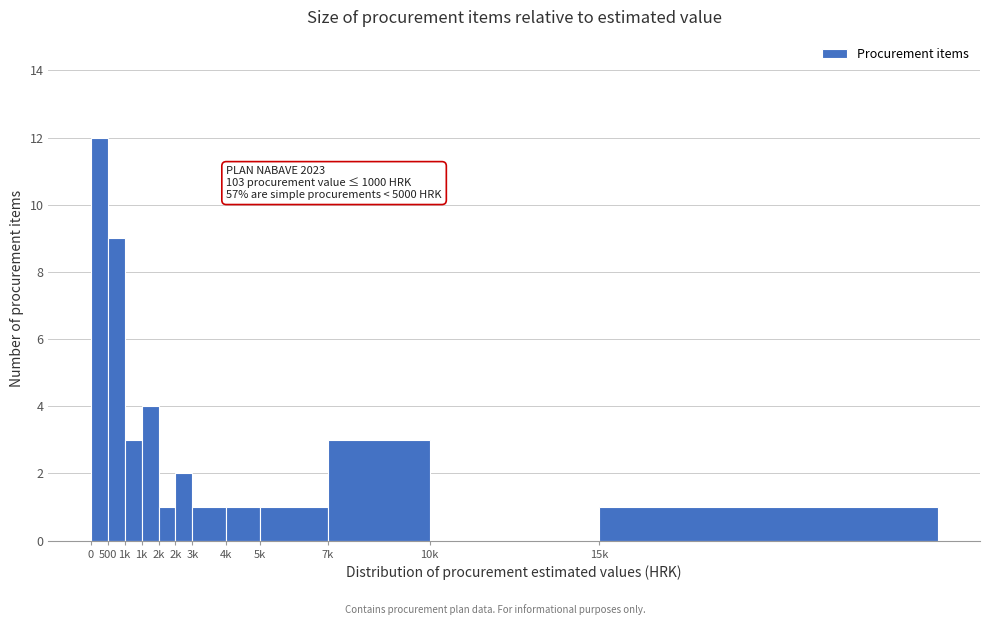

How many data points does each series have?

12